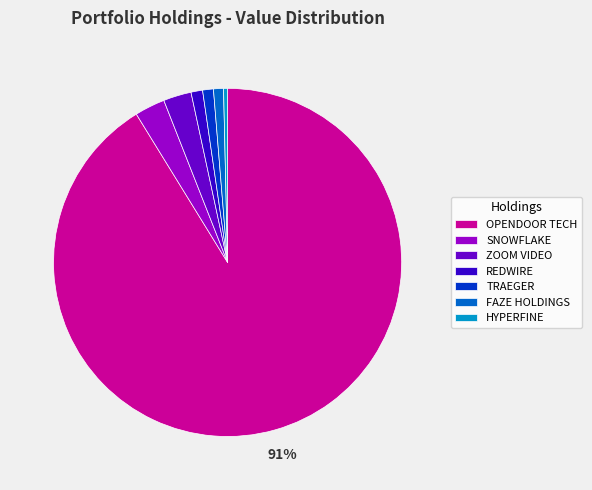

How many segments does this pie chart have?

7